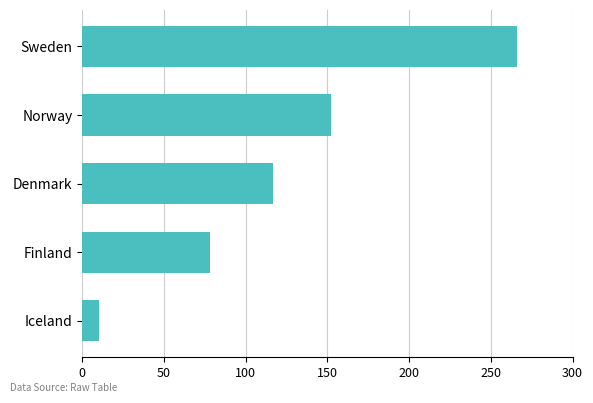

What is the label of the 5th bar from the top?

Iceland